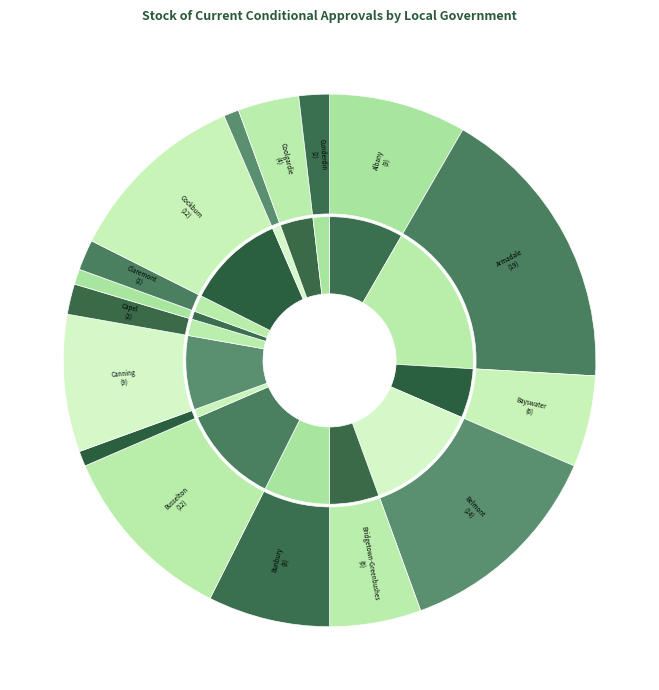

To the nearest percent, what is the combined percentage of Cunderdin and Carnarvon?

3%